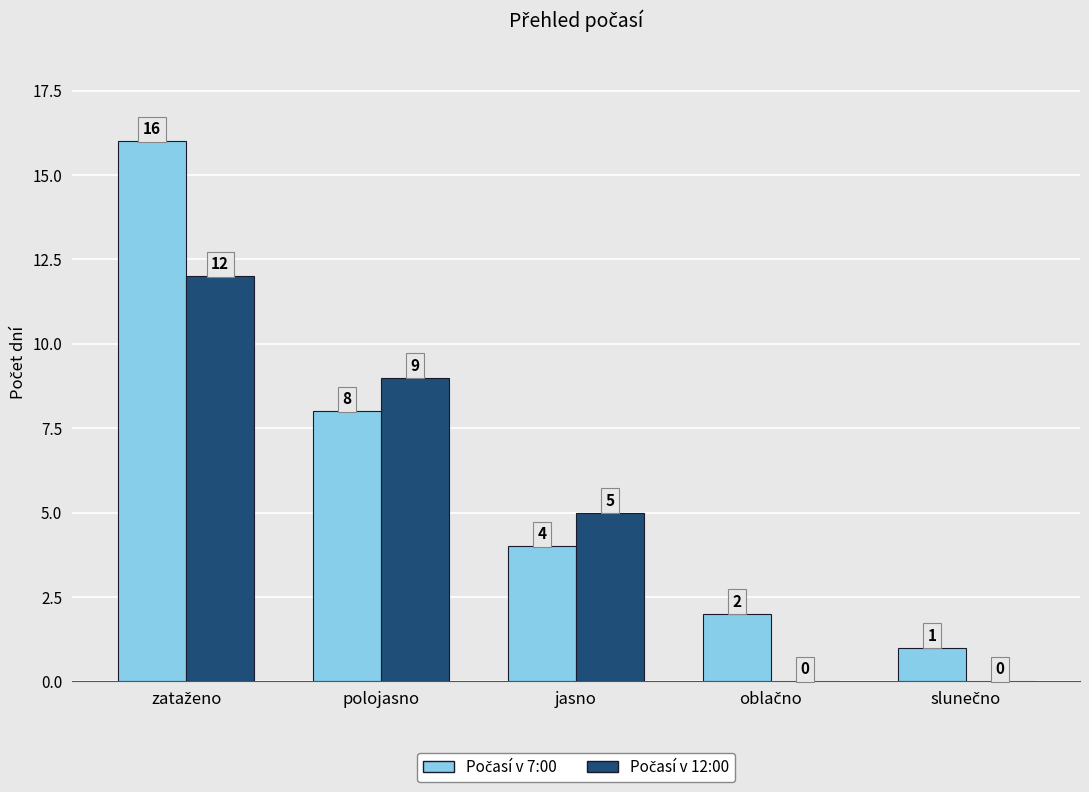

What is the greatest value displayed?

16